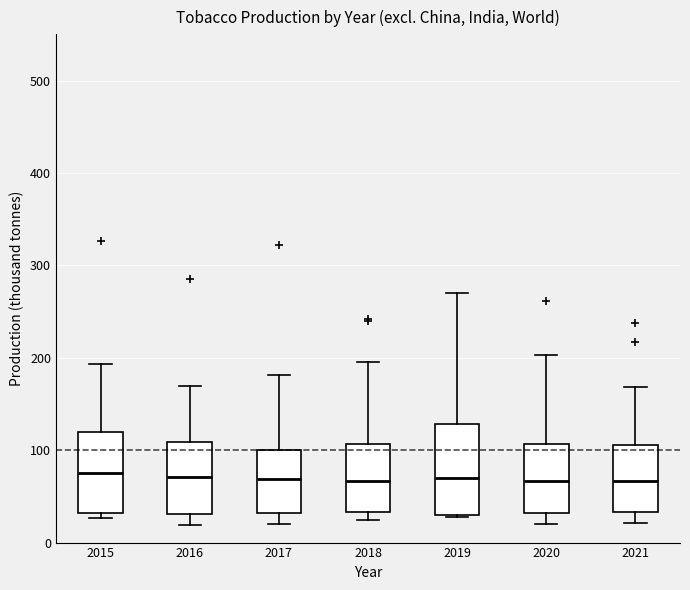

Comparing the boxes themselves (not the whiskers), which one is the tallest?

2019